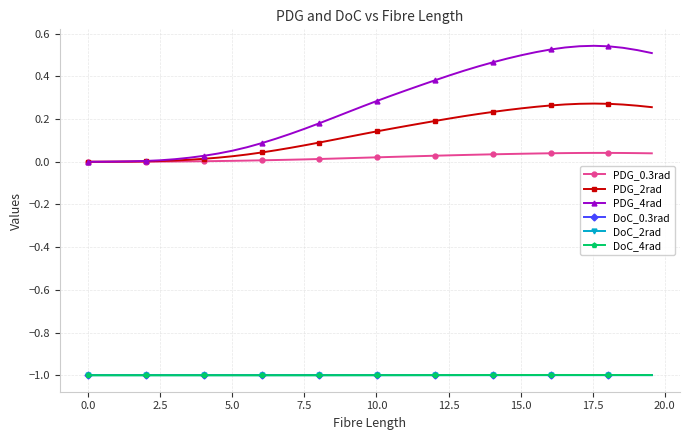

What is the value of the DoC_2rad point at the 26th from the left?

-1.0